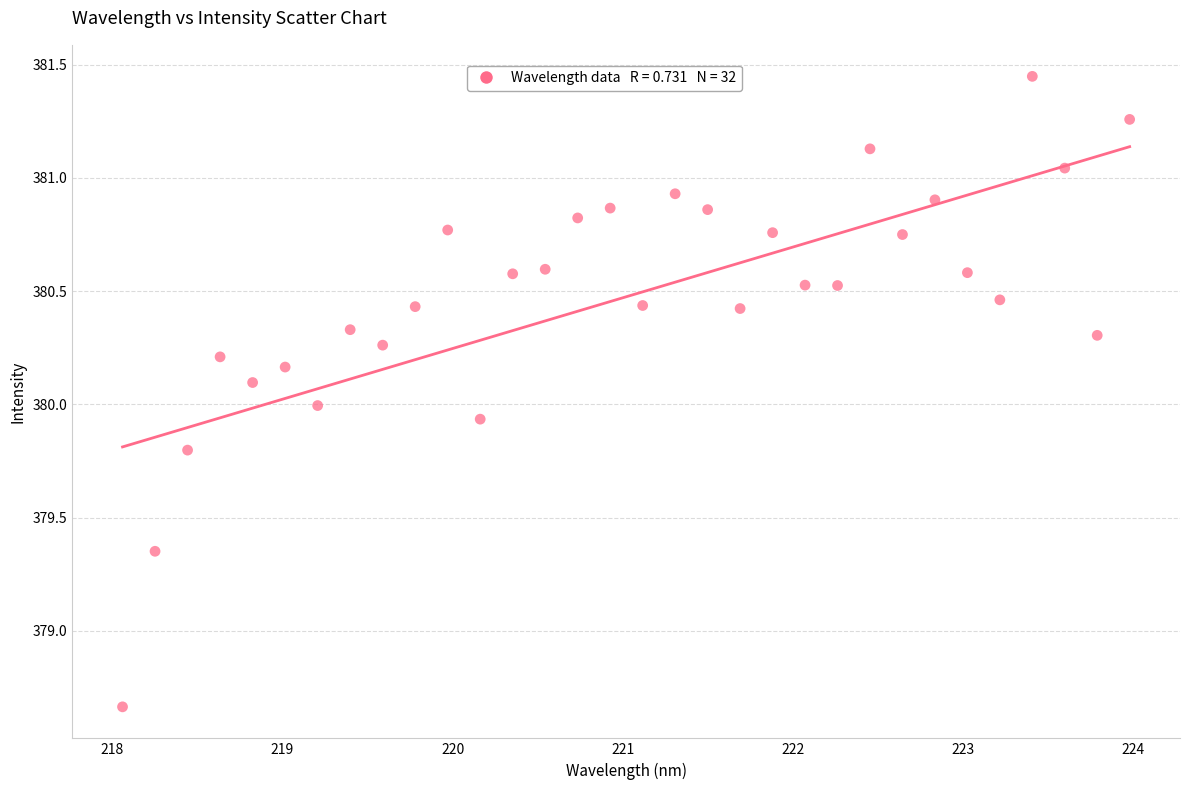

What is the range of X values (max minus min)?

5.9